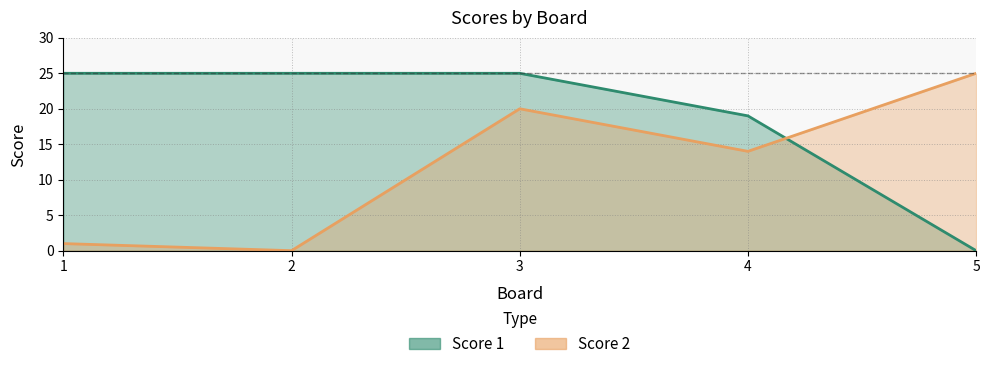

Rank the series by their maximum value, from highest to lowest.

Score 1, Score 2